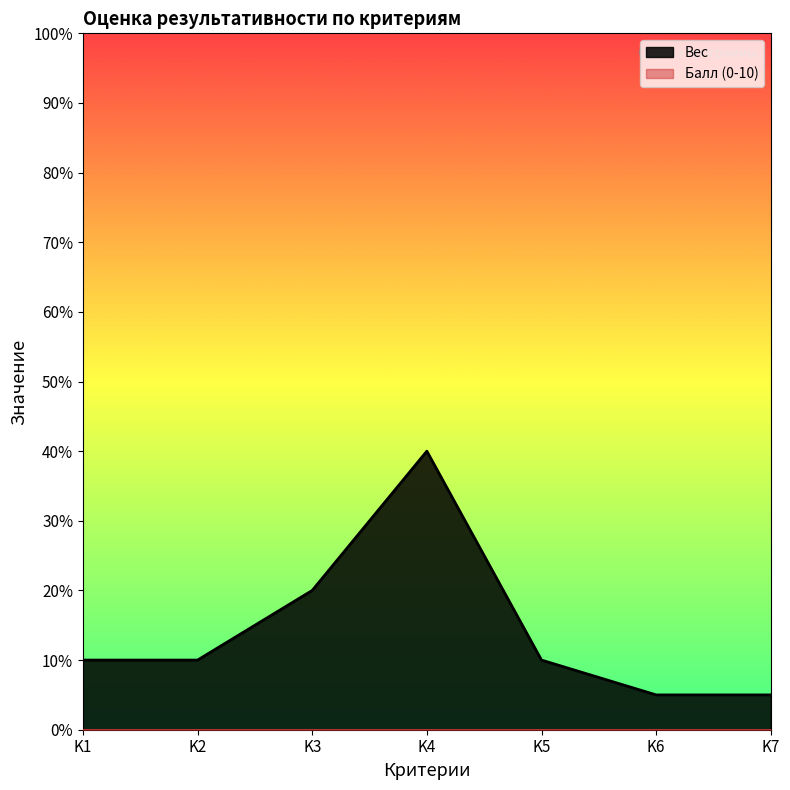

What is the difference between the maximum and second lowest values?

0.4